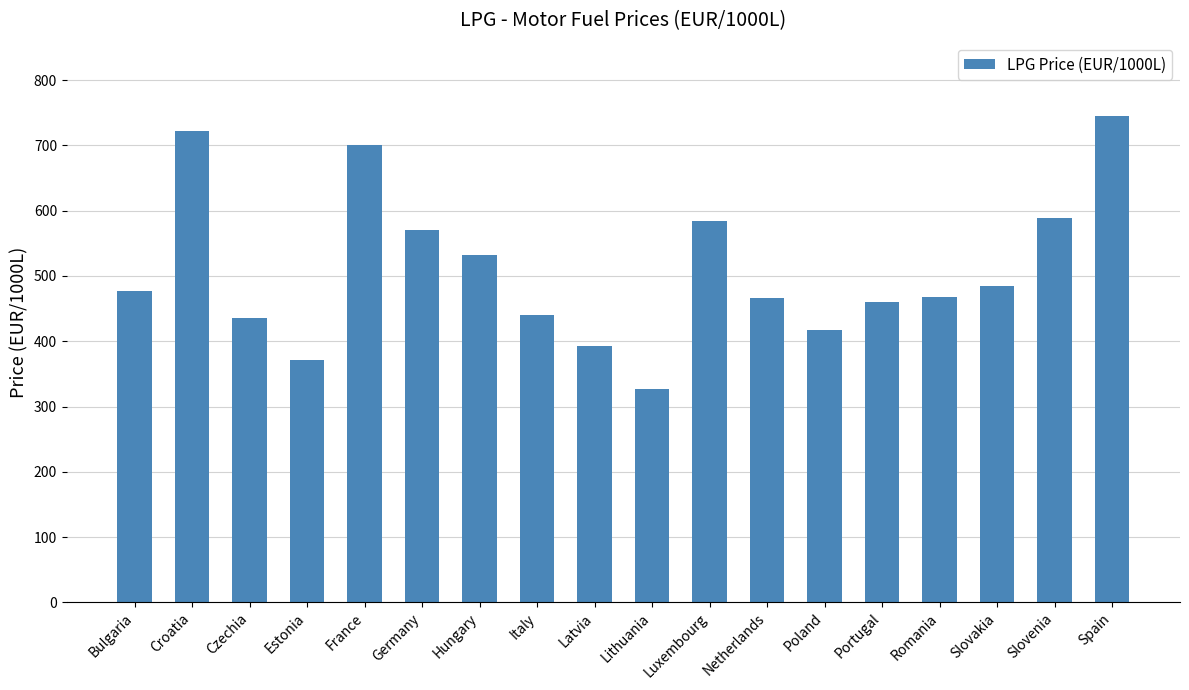

The chart shows a value of 610.8 at Italy. True or false?

False